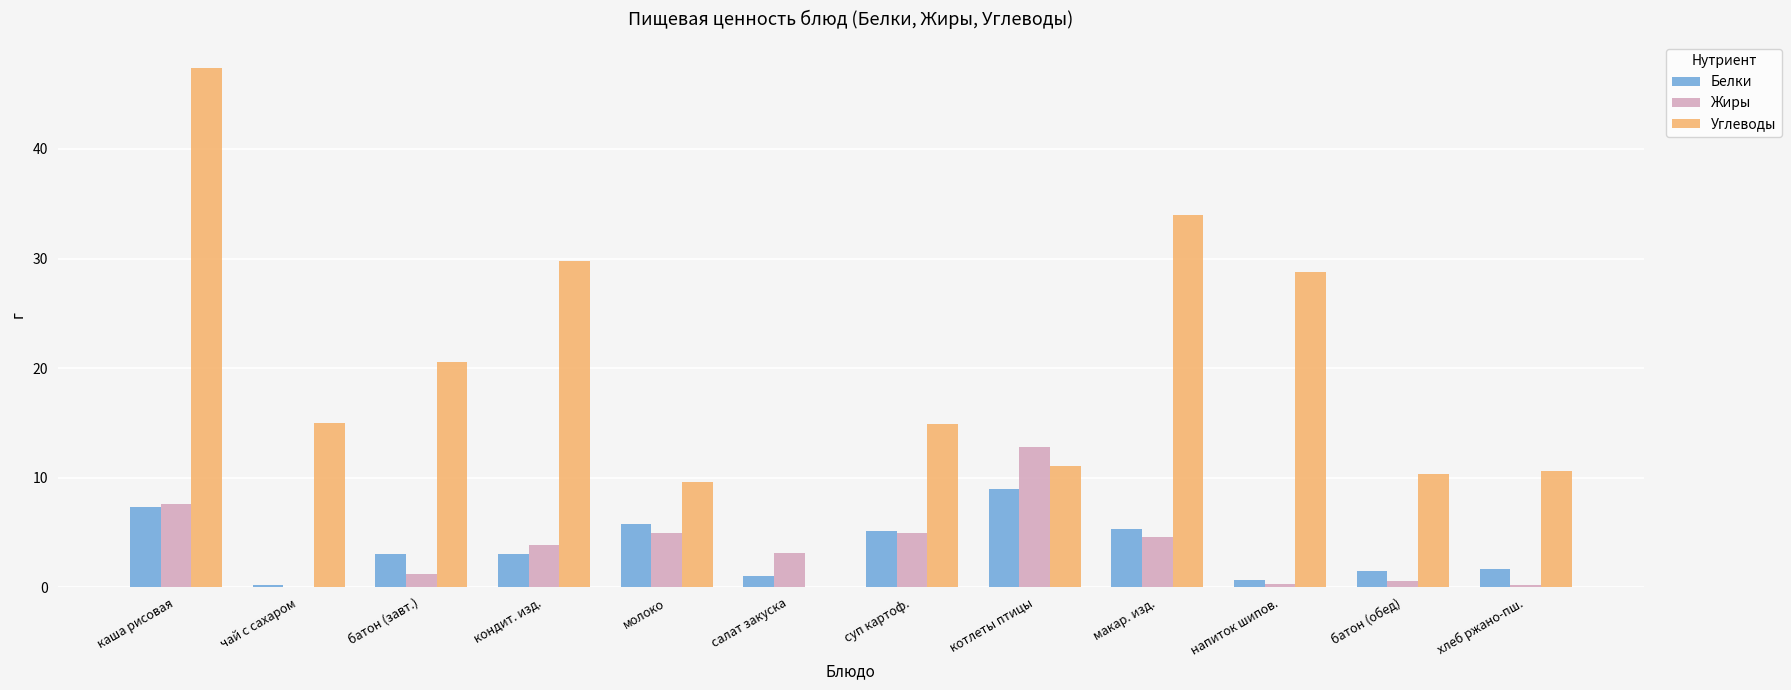

Which category has the highest value in the Углеводы series?

каша рисовая